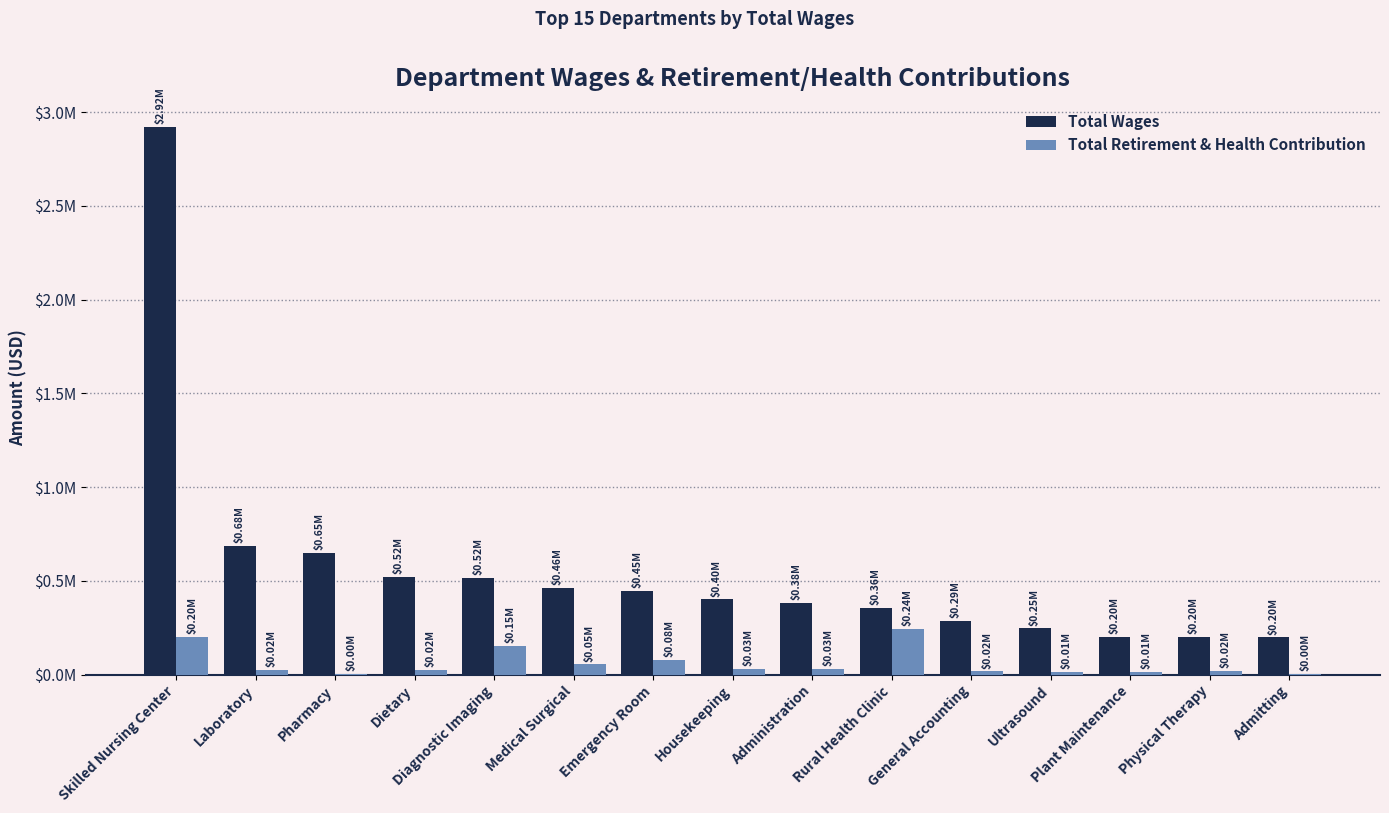

What is the difference between the maximum and second lowest values in the Total Wages series?

2719239